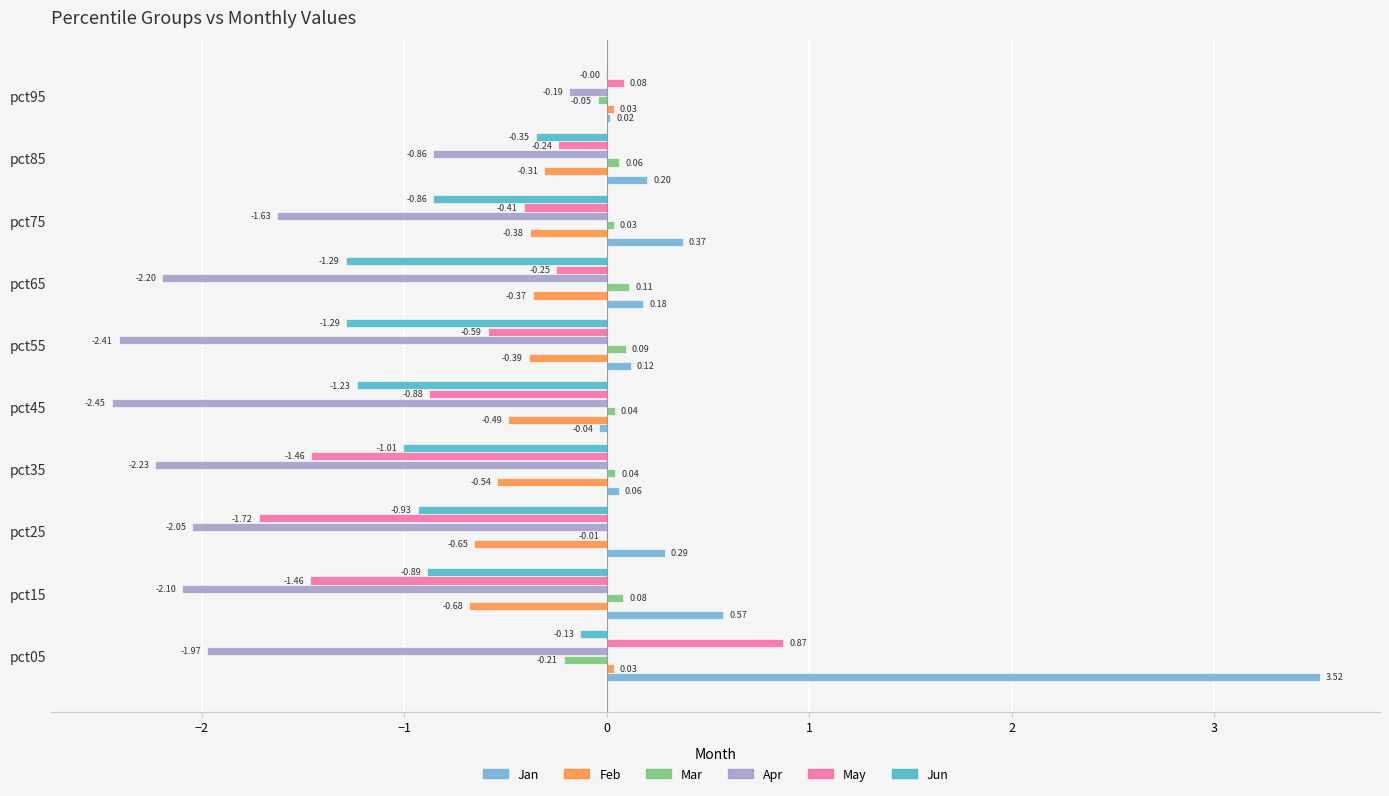

How many positive values does the Jan series have?

9